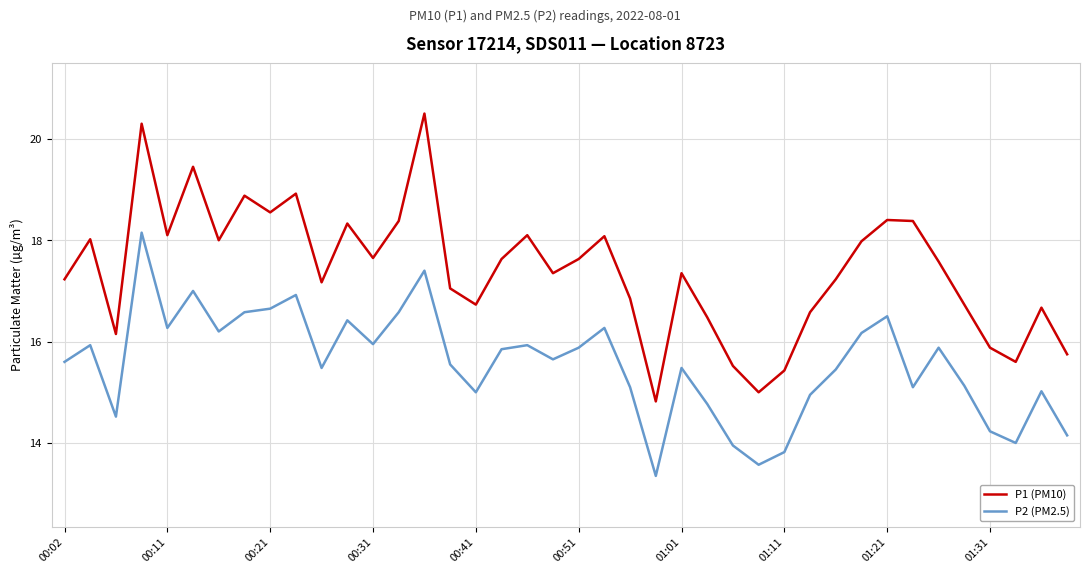

What is the difference between the maximum and minimum values in the P1 (PM10) series?

5.7